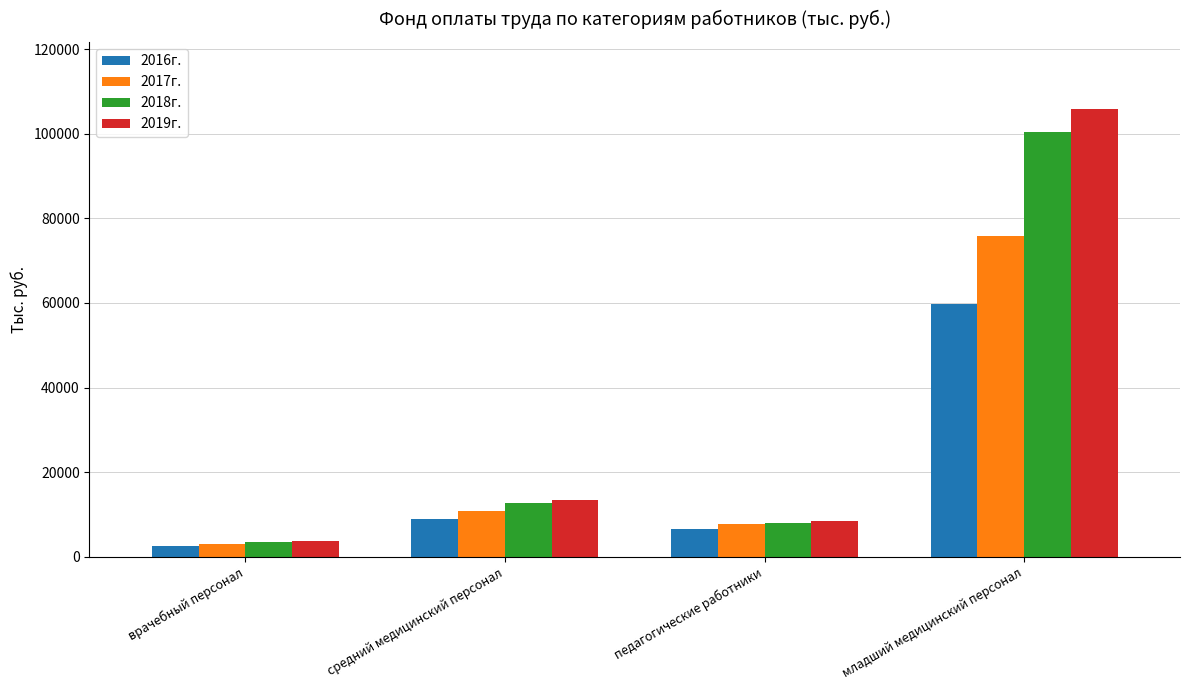

Reading left to right, what are all the values shown in this chart?

2016г.: 2441.9	8983.6	6475.0	59663.6
2017г.: 2941.9	10787.0	7627.2	75836.1
2018г.: 3463.2	12698.4	8080.8	100432.8
2019г.: 3650.4	13384.8	8517.6	105861.6